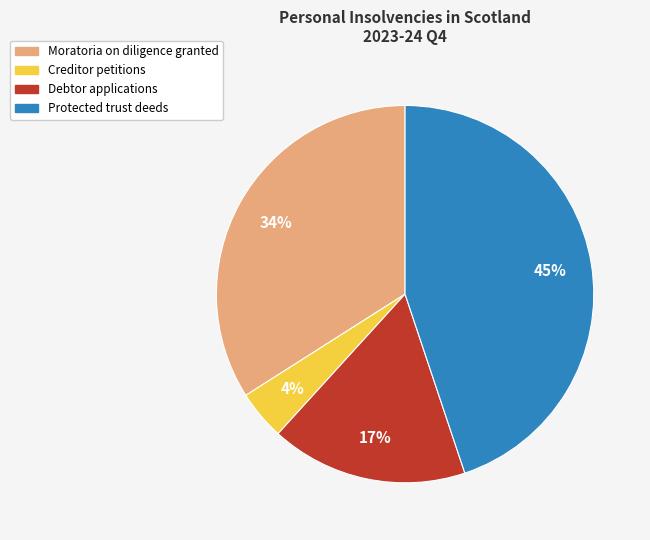

Does Creditor petitions account for over 50% of the chart?

No